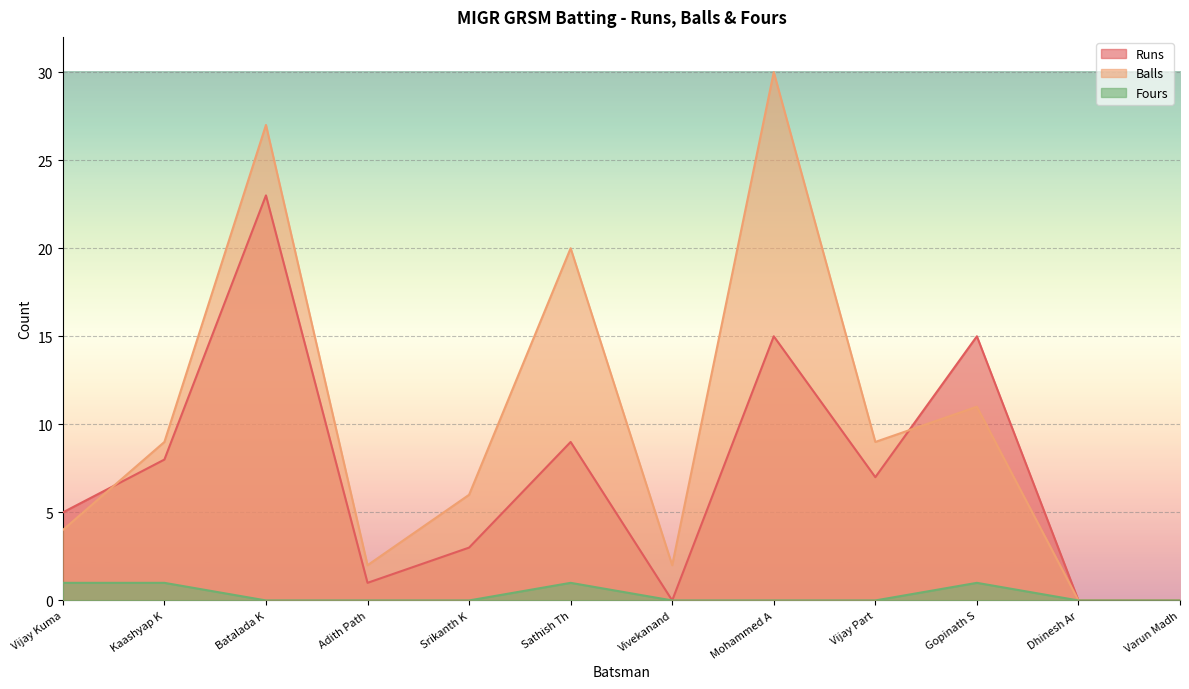

Is it true that Runs equals 3 at Vijay Kuma?

False